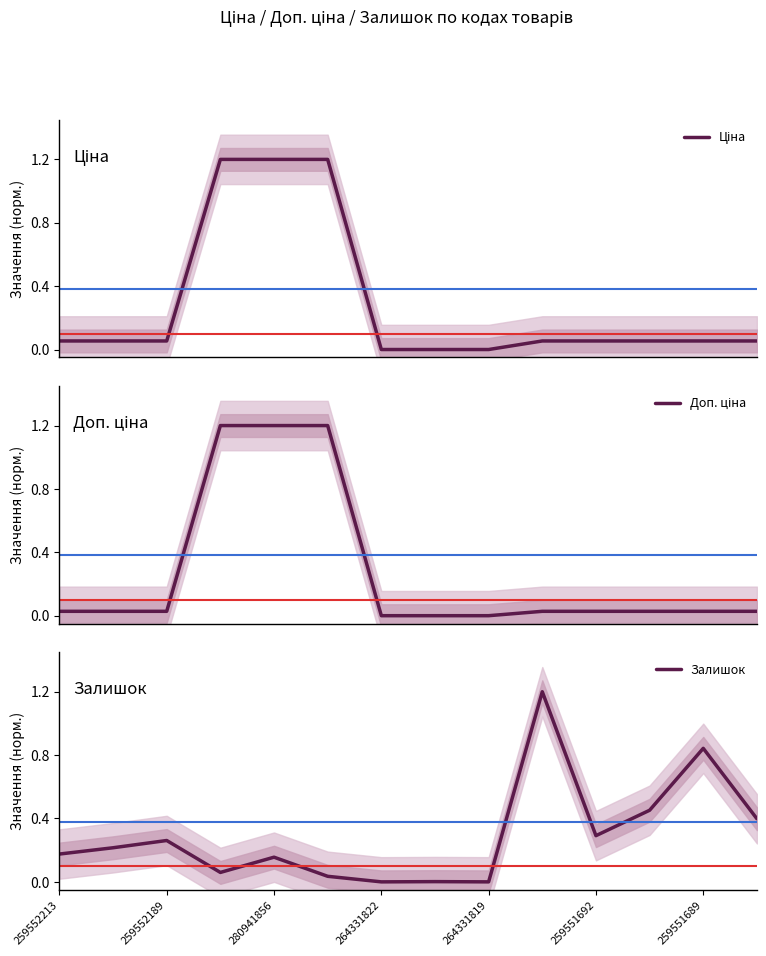

How many values in Доп. ціна are above zero?

11